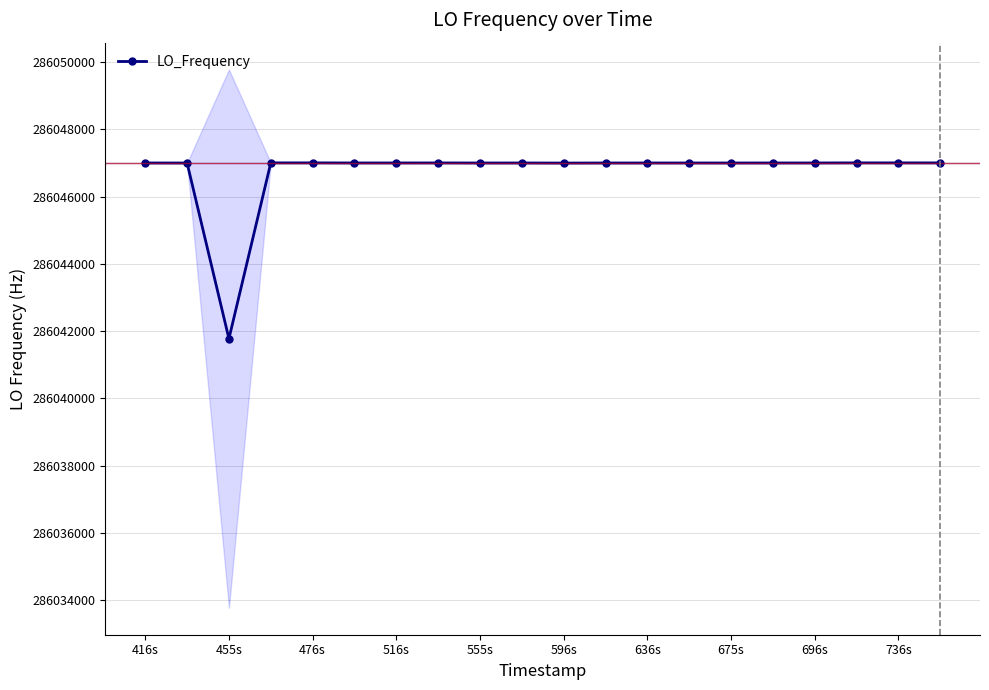

Is it true that LO_Frequency equals 79808185.1 at 736s?

False